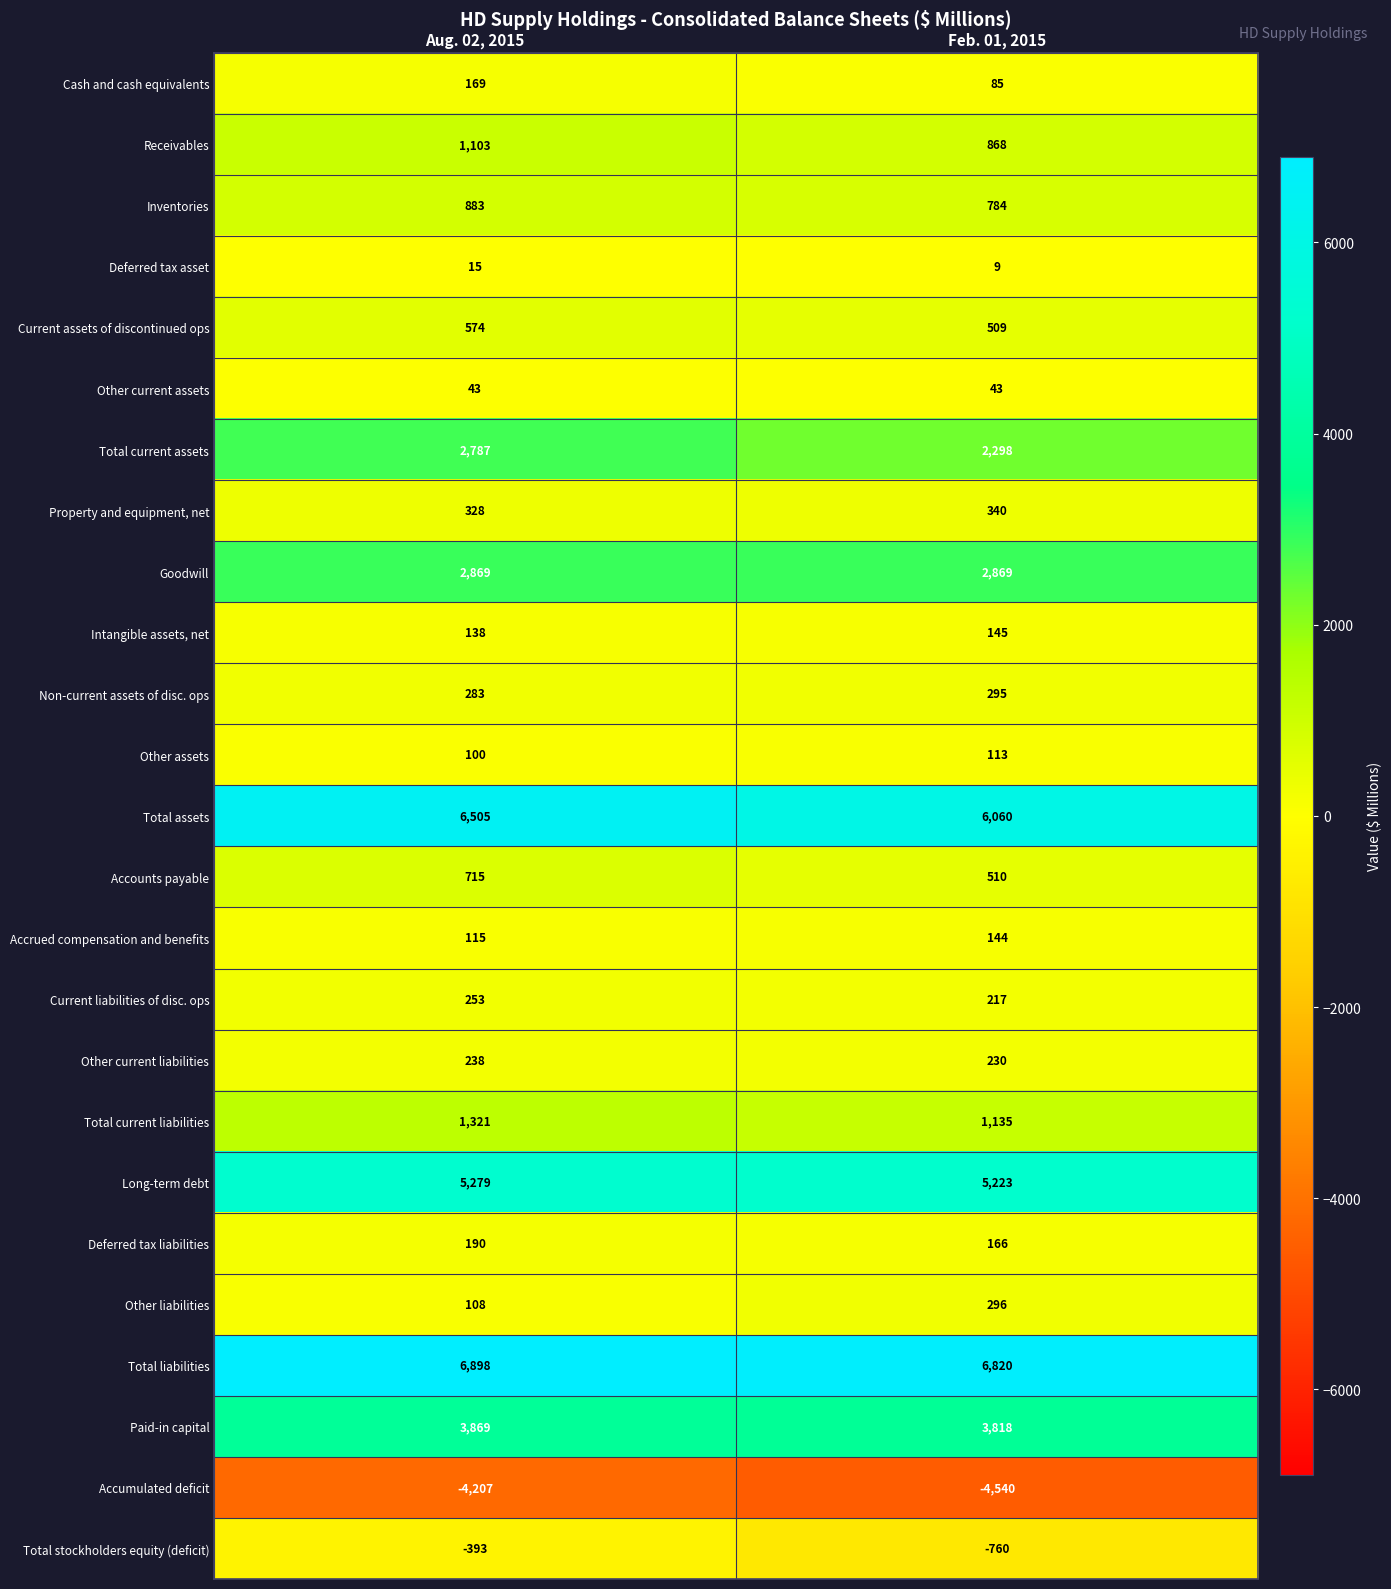

Which category has the highest value across all series?

Aug. 02, 2015